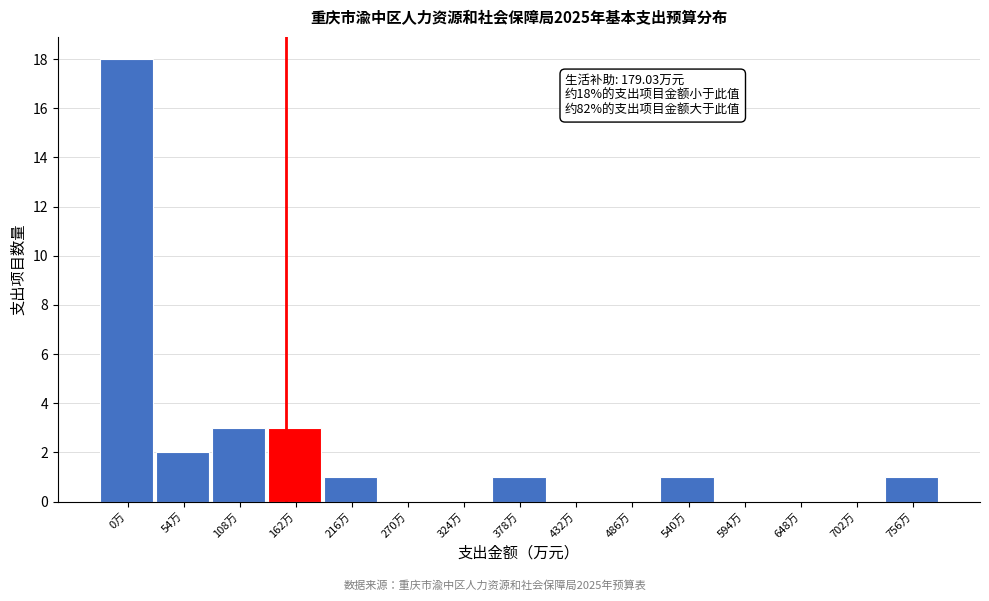

Reading left to right, list all the values displayed in this chart.

0万=18	54万=2	108万=3	162万=3	216万=1	270万=0	324万=0	378万=1	432万=0	486万=0	540万=1	594万=0	648万=0	702万=0	756万=1